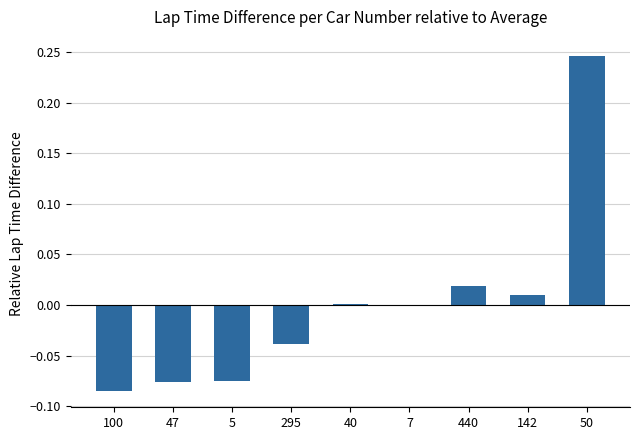

The chart shows a value of -0.0 at 7. True or false?

True